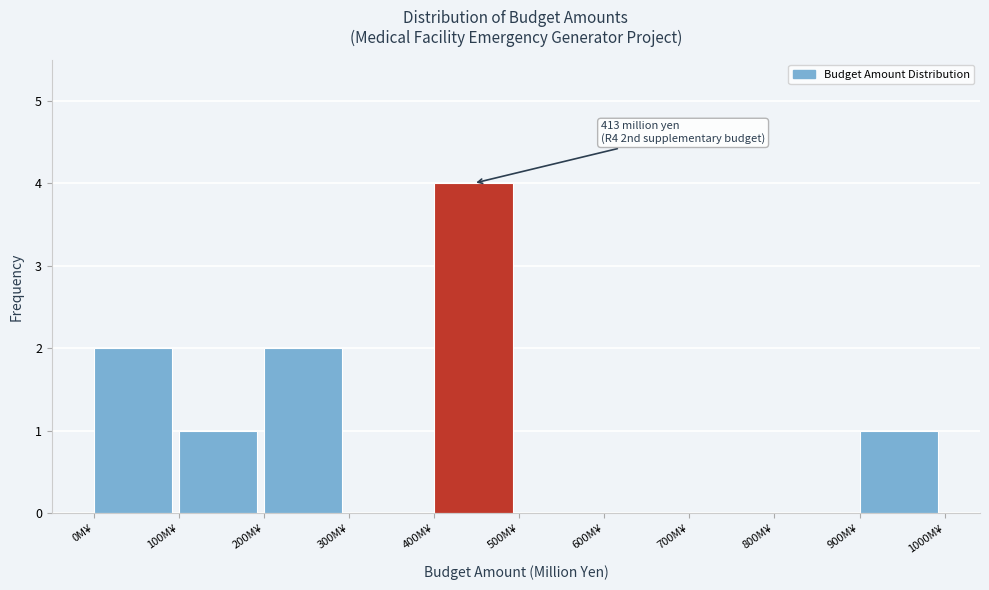

Over which range of the x-axis is the bar tallest?

400 to 500